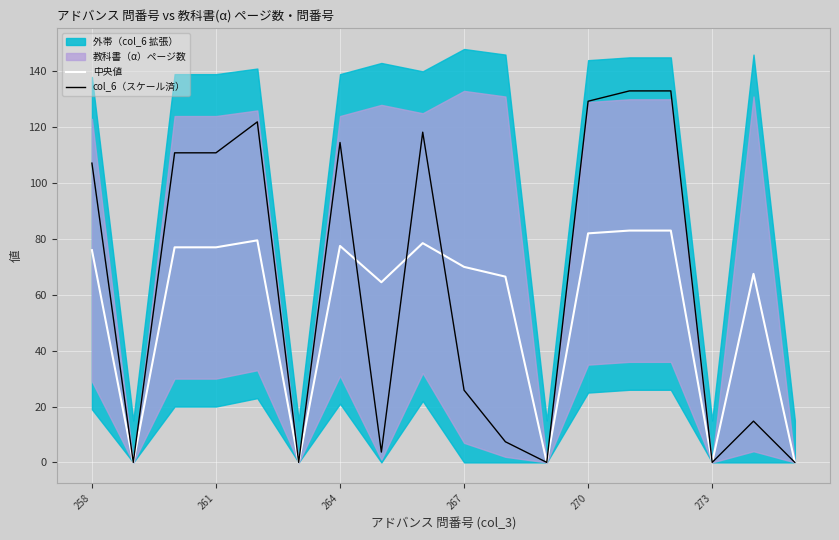

Is the value of col_6（スケール済） at 273 greater than the value of 中央値 at 258?

No